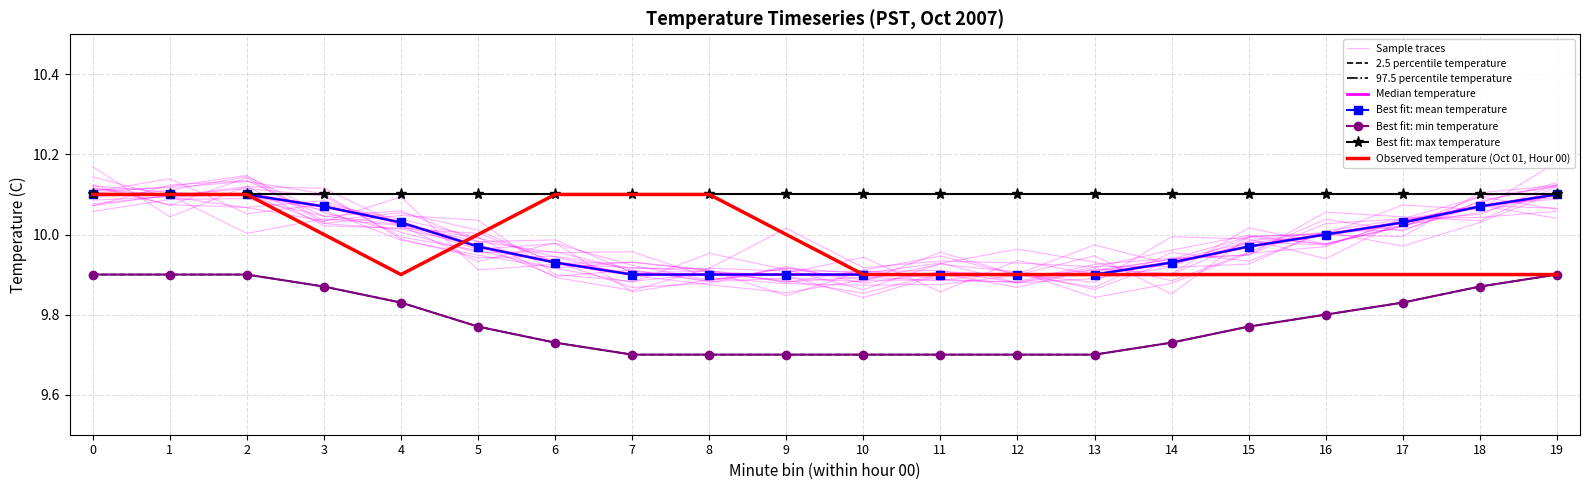

Is this an area chart (filled region under the line)?

No